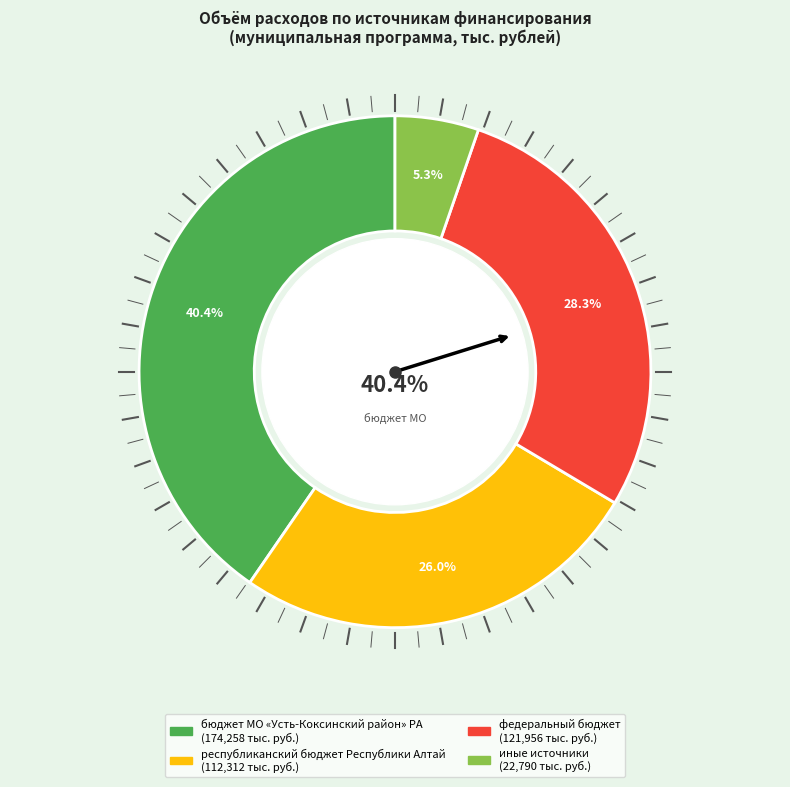

Which slice is the largest?

бюджет МО «Усть-Коксинский район» РА